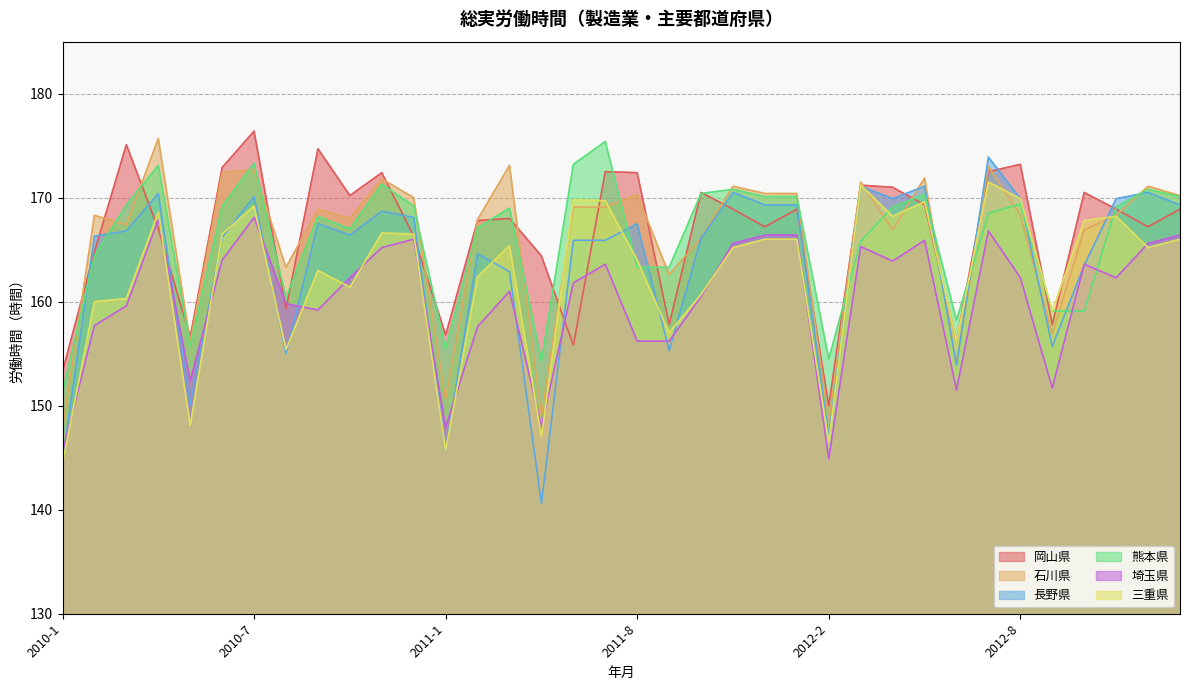

At which category does 岡山県 reach its first local valley?

2010-5